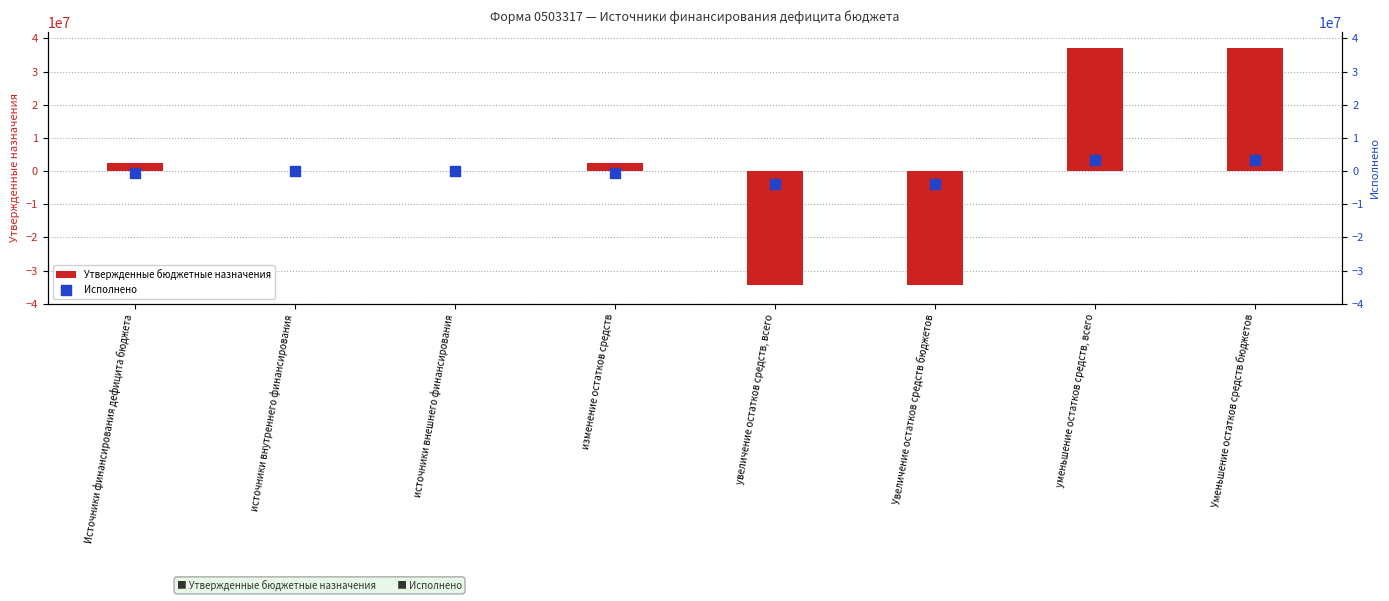

At which category is the sum across all series the highest?

уменьшение остатков средств, всего